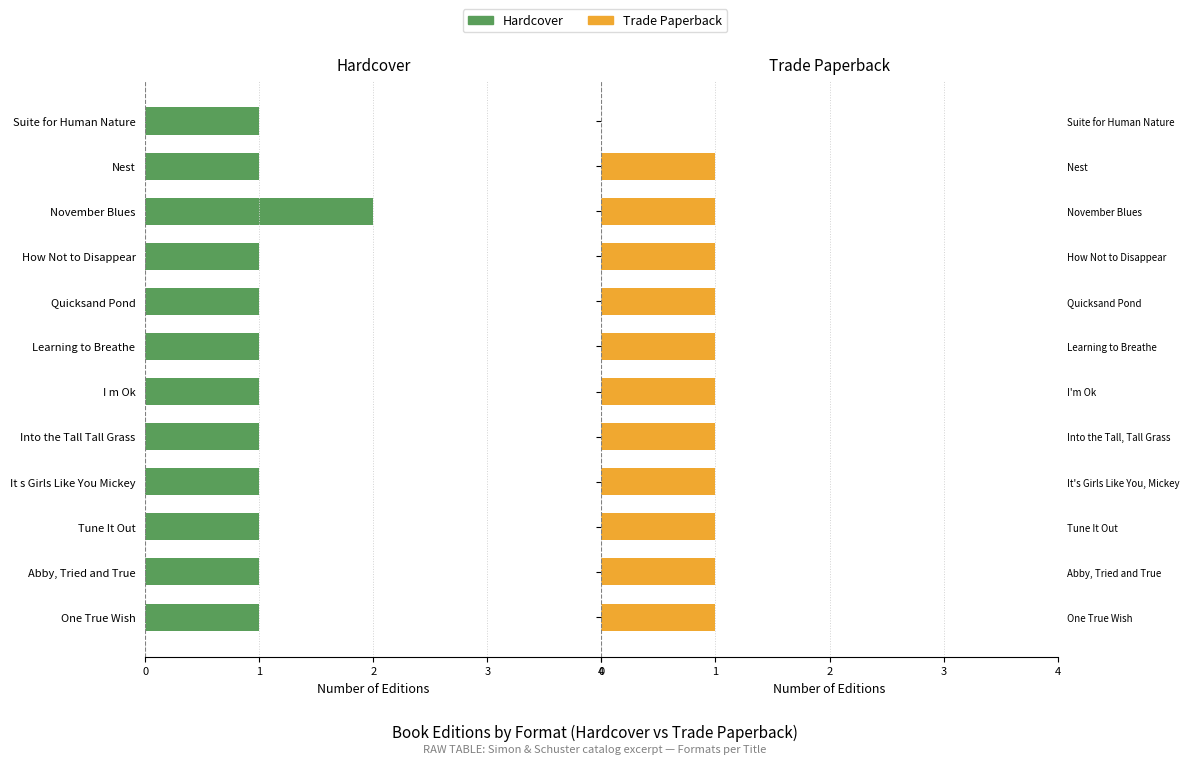

Does the chart contain any negative values?

Yes